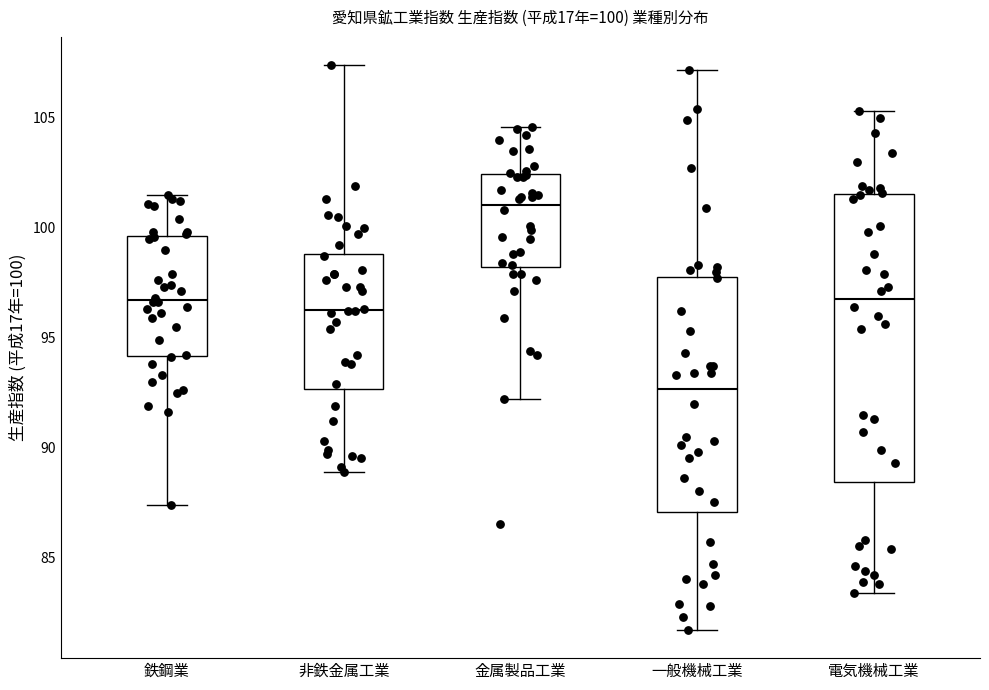

Which box is the tallest, from its lower edge to its upper edge?

電気機械工業